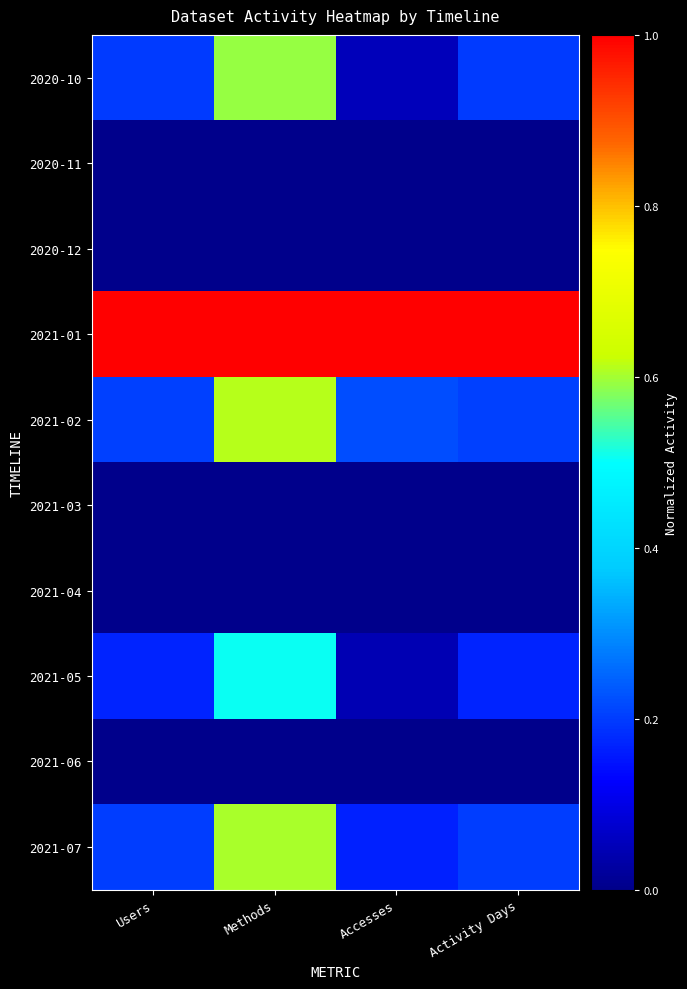

At which category is the sum across all series the highest?

Methods